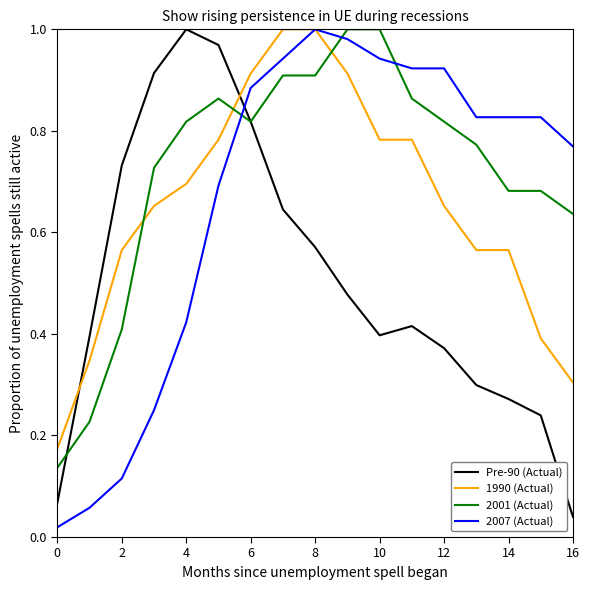

Which series has the largest total across all categories?

2001 (Actual)